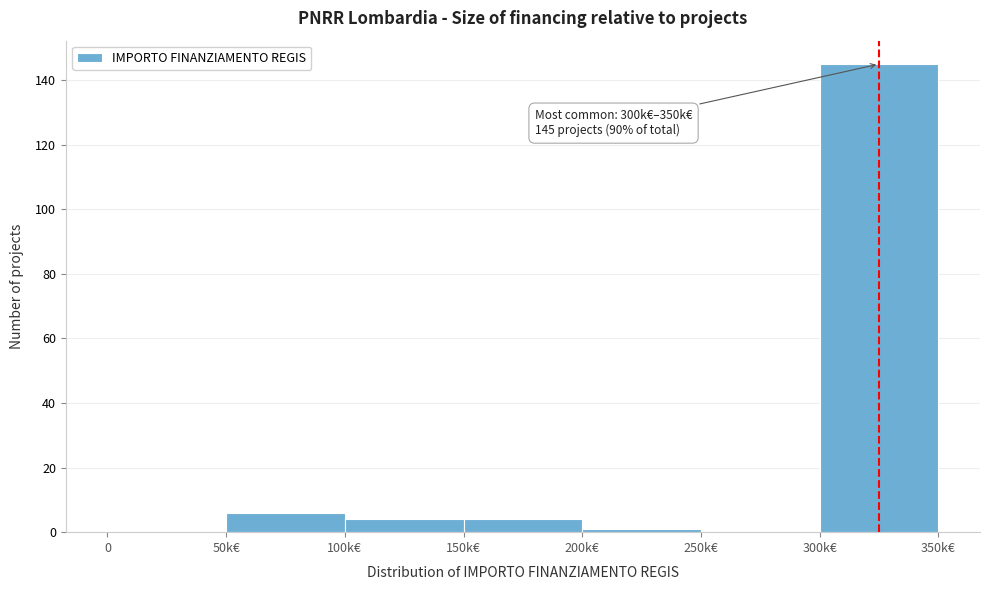

Reading right to left, what are all the values shown in this chart?

300k€=145	250k€=0	200k€=1	150k€=4	100k€=4	50k€=6	0=0